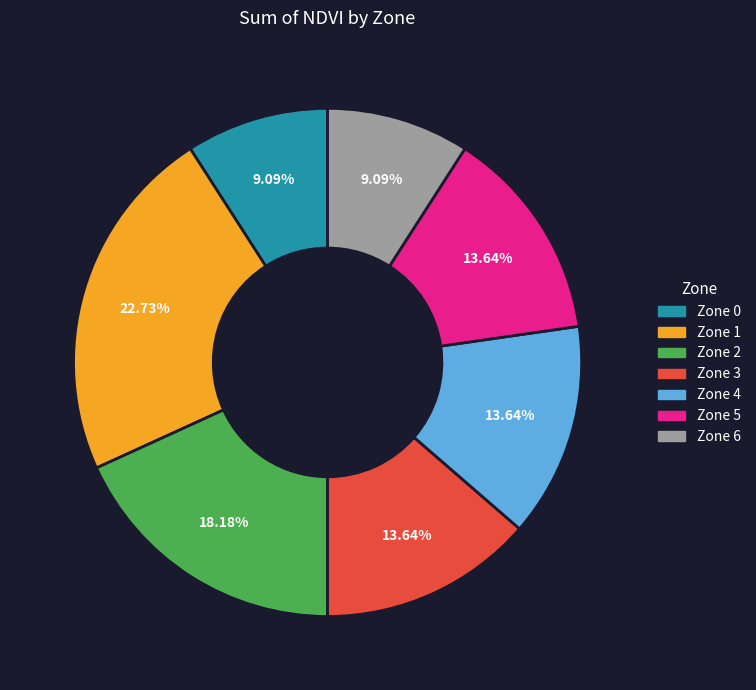

Is there any slice that represents more than half of the pie?

No